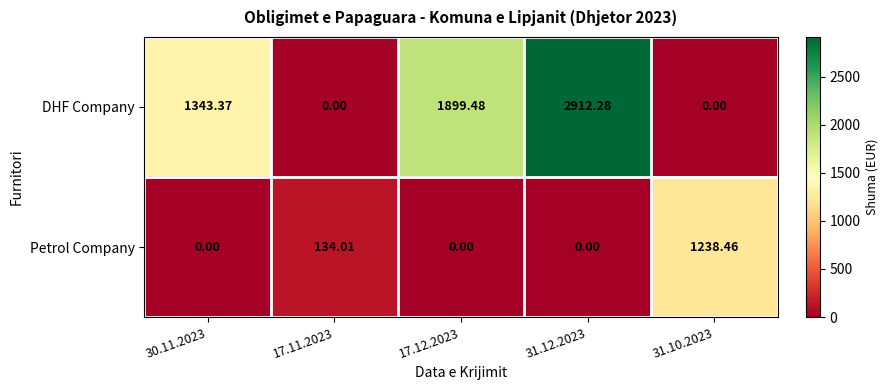

At which category does the chart reach its peak across all series?

31.12.2023